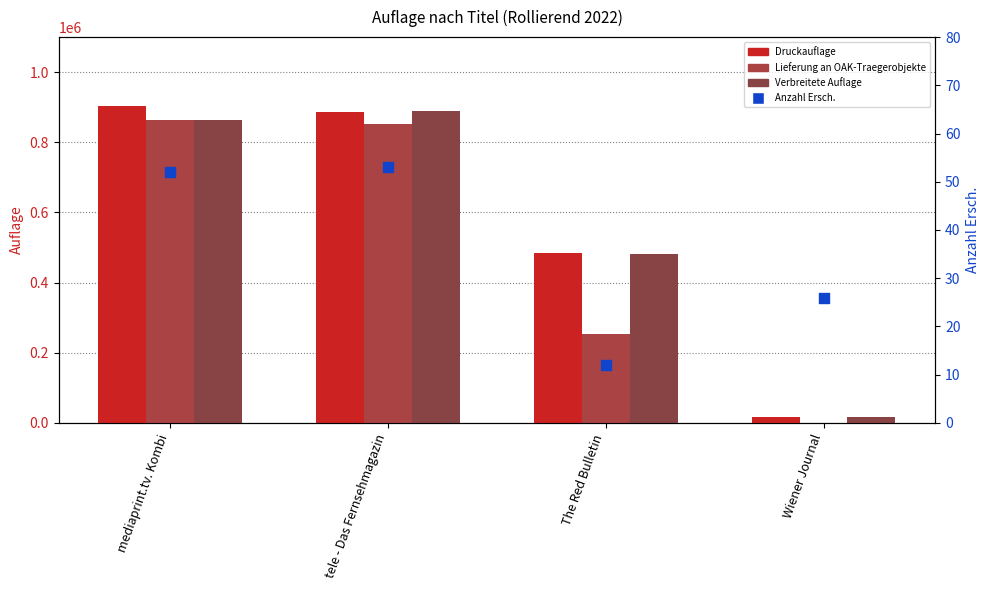

Is the value of Verbreitete Auflage at tele - Das Fernsehmagazin greater than the value of Anzahl Ersch. at The Red Bulletin?

Yes